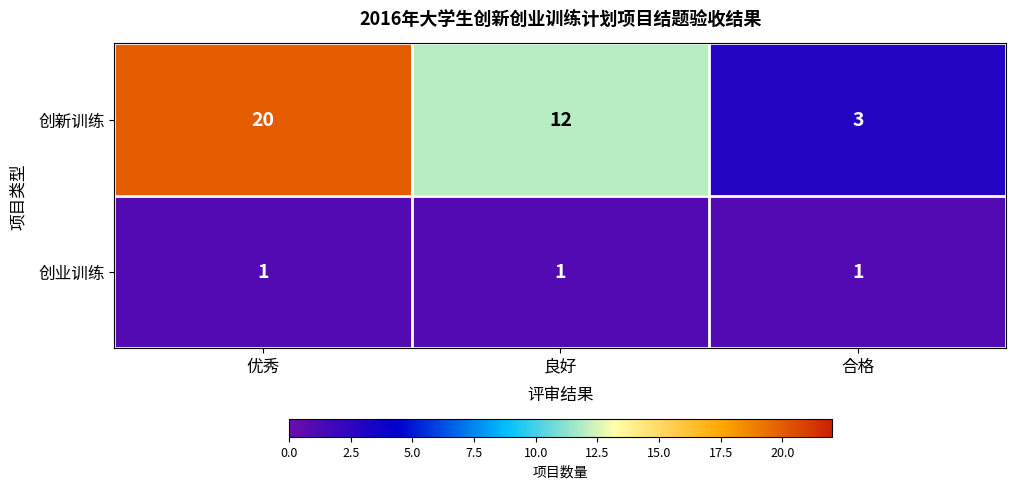

List the series in order of their overall mean, lowest first.

创业训练, 创新训练